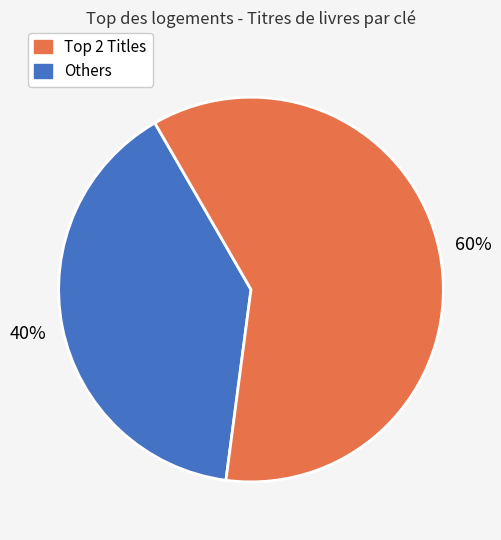

Is there a majority slice in this chart?

Yes